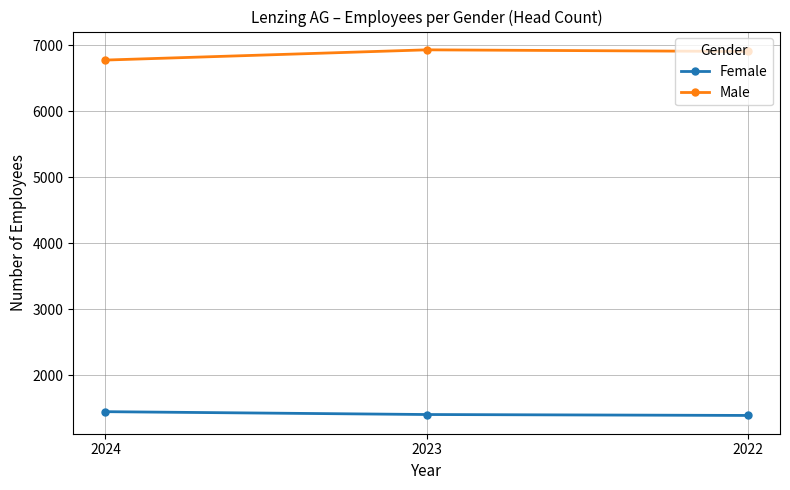

What is the difference between the maximum and minimum values in the Male series?

155